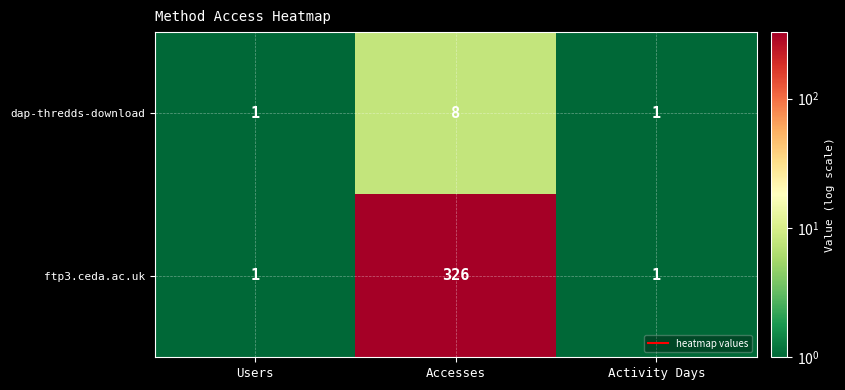

The dap-thredds-download series shows 1 at Users. True or false?

True